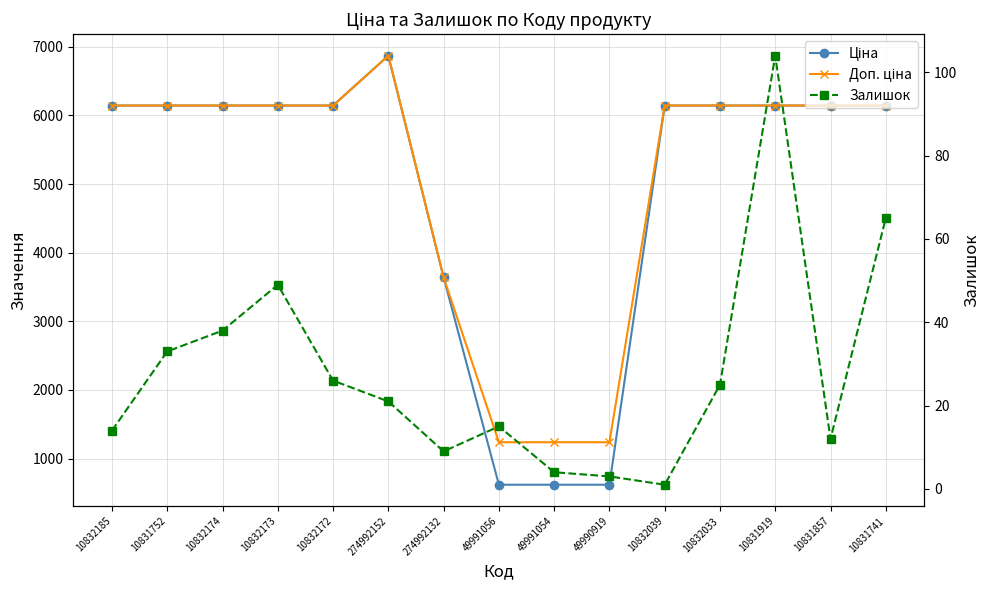

At which label does Доп. ціна first exceed 6143?

10832185